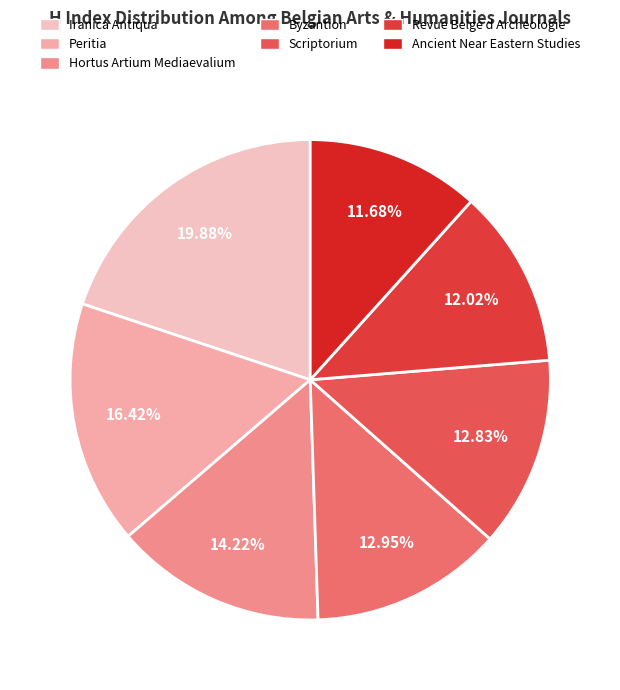

What is the smallest slice in the pie chart?

Ancient Near Eastern Studies